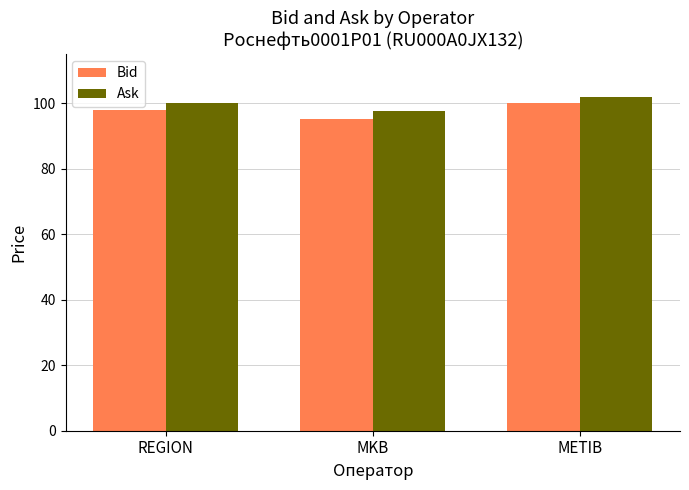

Is it true that Ask equals 97.5 at MKB?

True